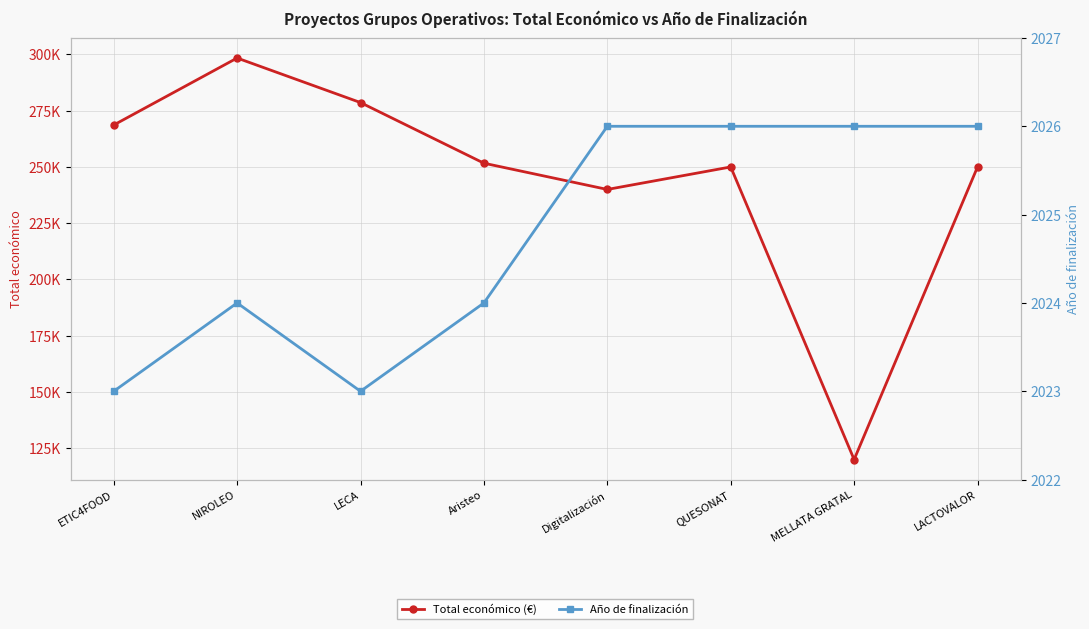

Reading left to right, what are all the values shown in this chart?

Total económico (€): 268630	298397	278602	251662	240000	250000	120000	250000
Año de finalización: 2023	2024	2023	2024	2026	2026	2026	2026